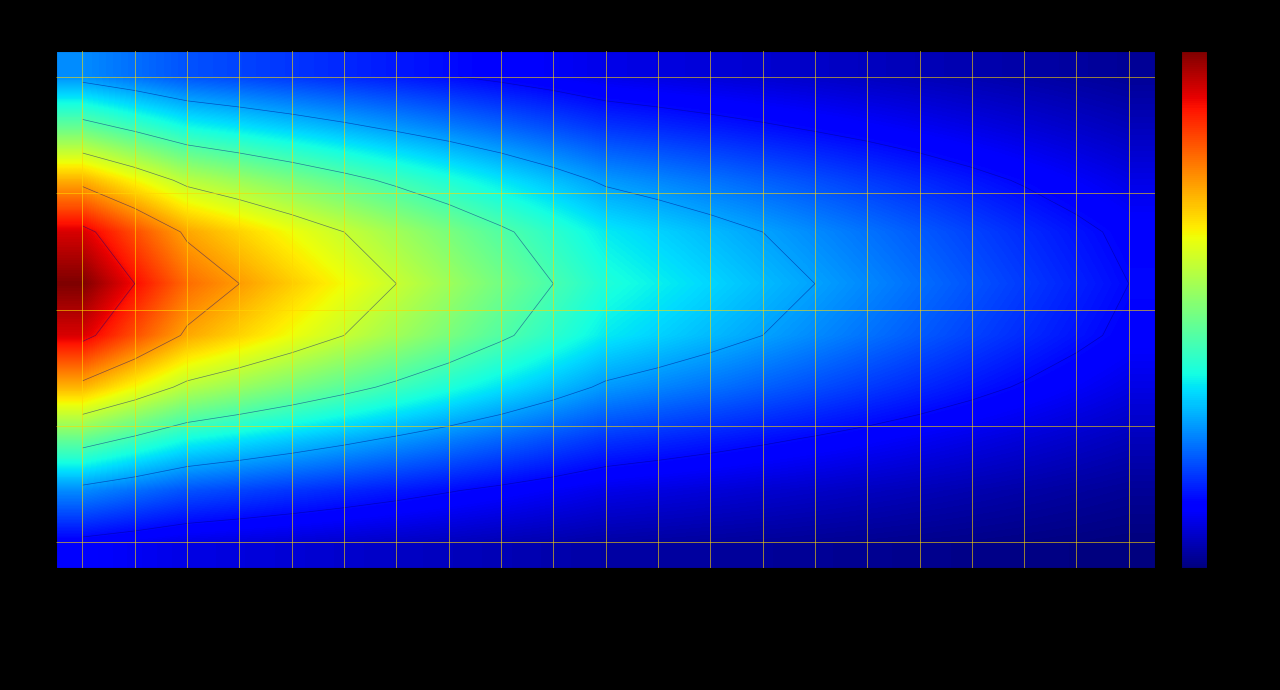

At how many categories does at least one series exceed 534?

8